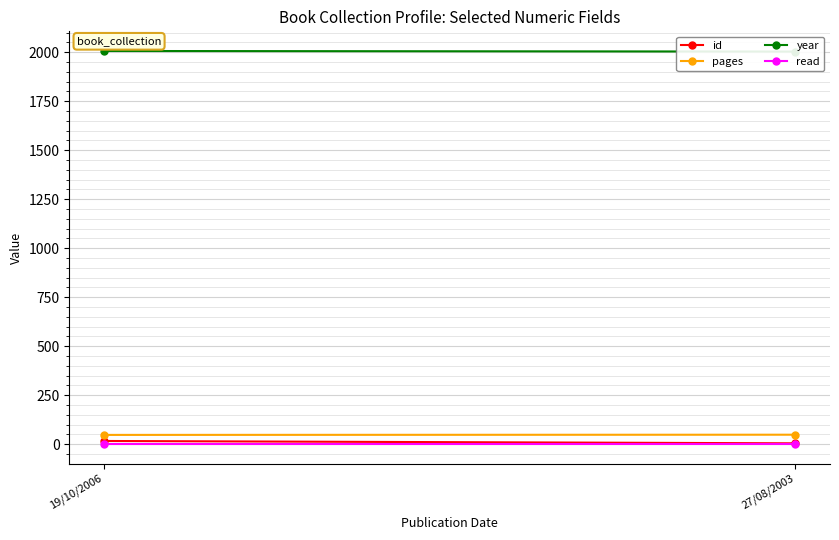

Read the read value at 19/10/2006.

1